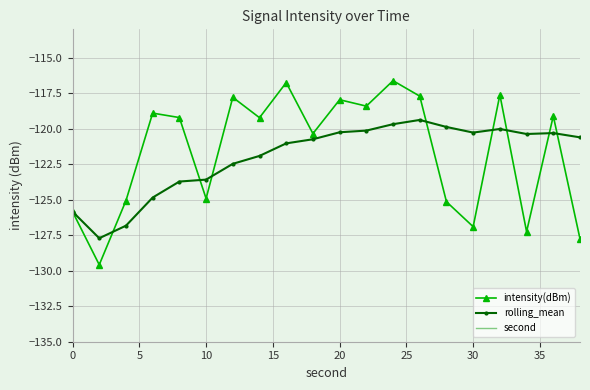

What is the highest value of the intensity(dBm) series?

-116.6